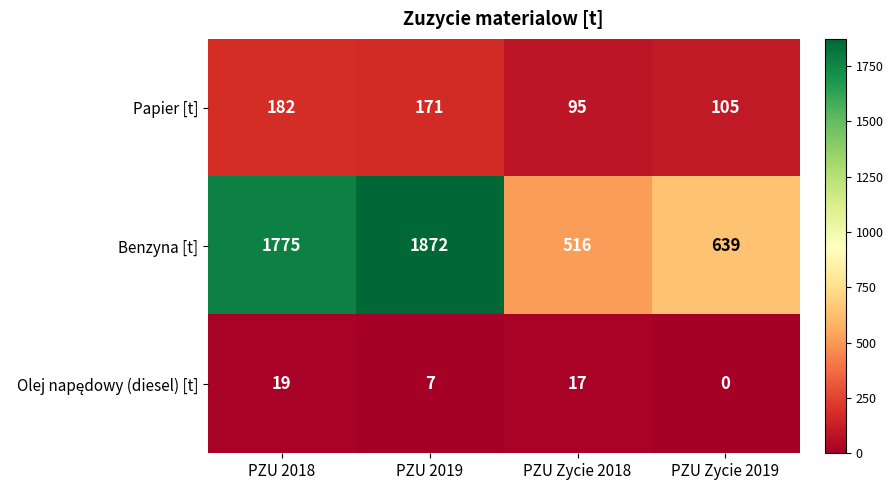

The Benzyna [t] series shows 1872 at PZU 2019. True or false?

True